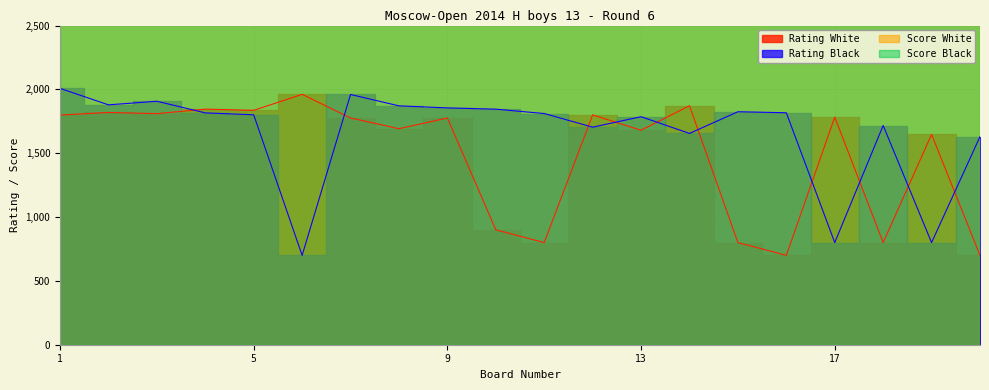

True or false: Rating White and Score White cross at least once.

False